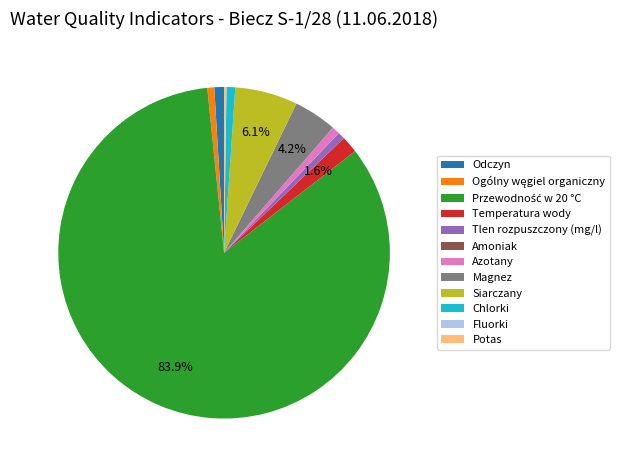

Approximately how many times larger is the value at Tlen rozpuszczony (mg/l) compared to Odczyn?

0.7